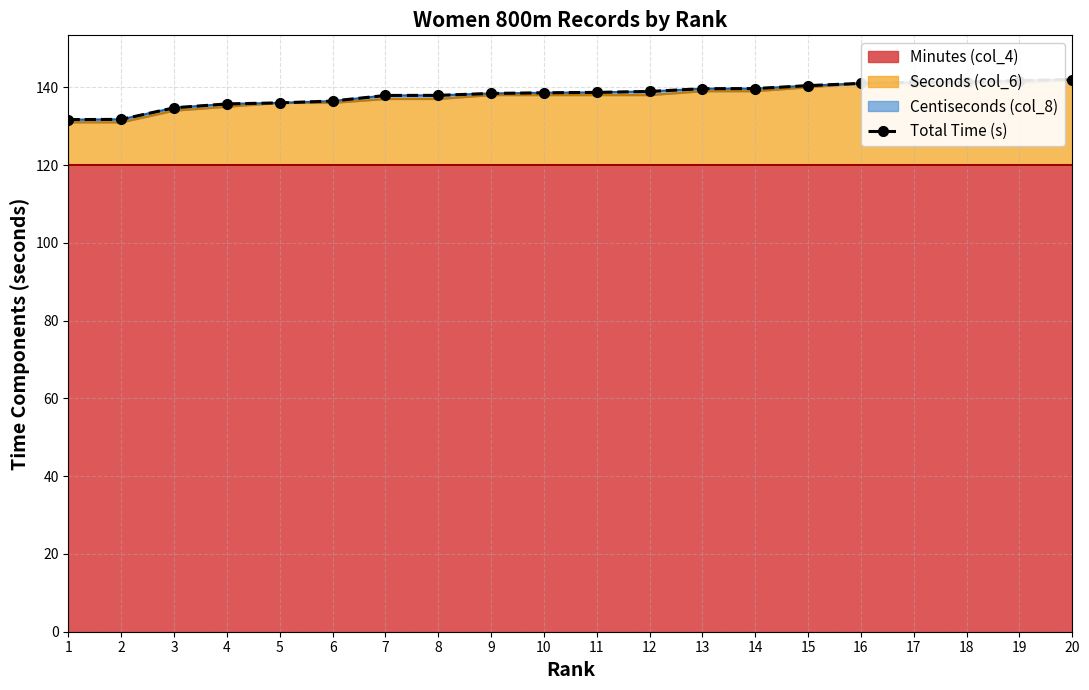

What is the maximum value shown in the chart?

142.0